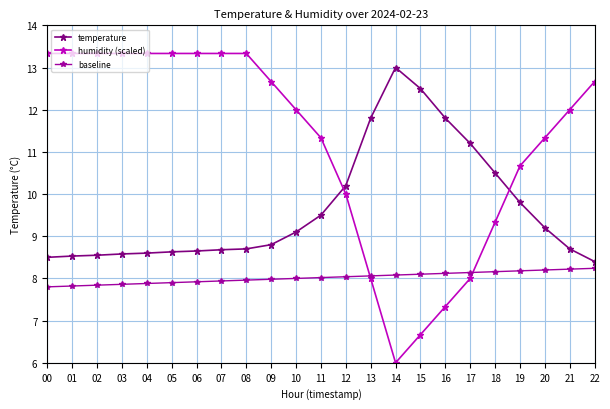

What is the value of the baseline point at the 15th from the left?

8.1